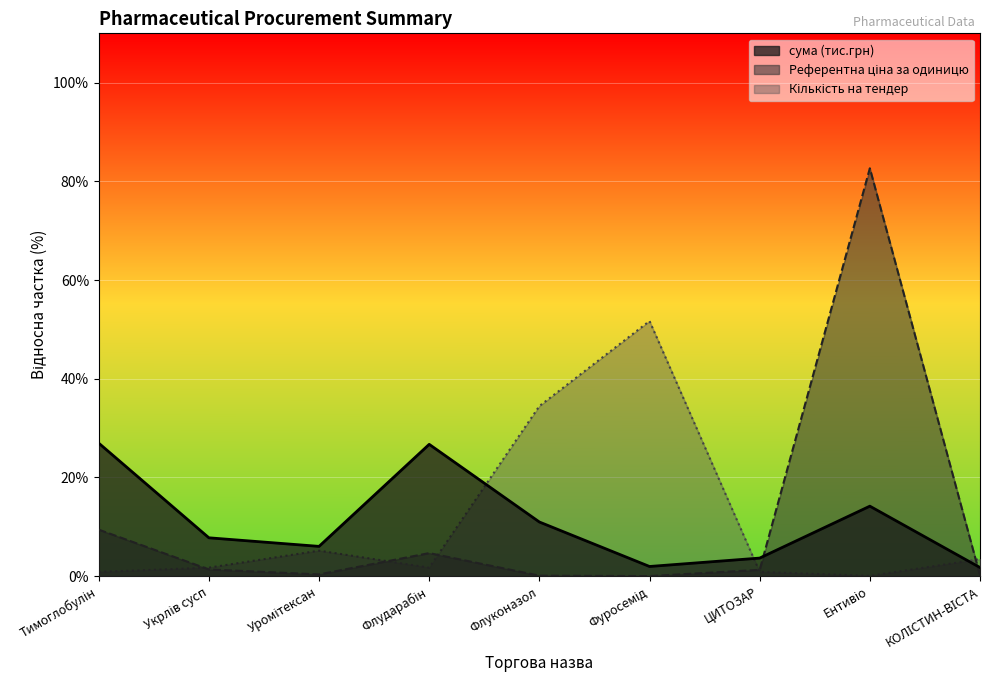

Which category has the lowest value in the Референтна ціна за одиницю series?

Фуросемід